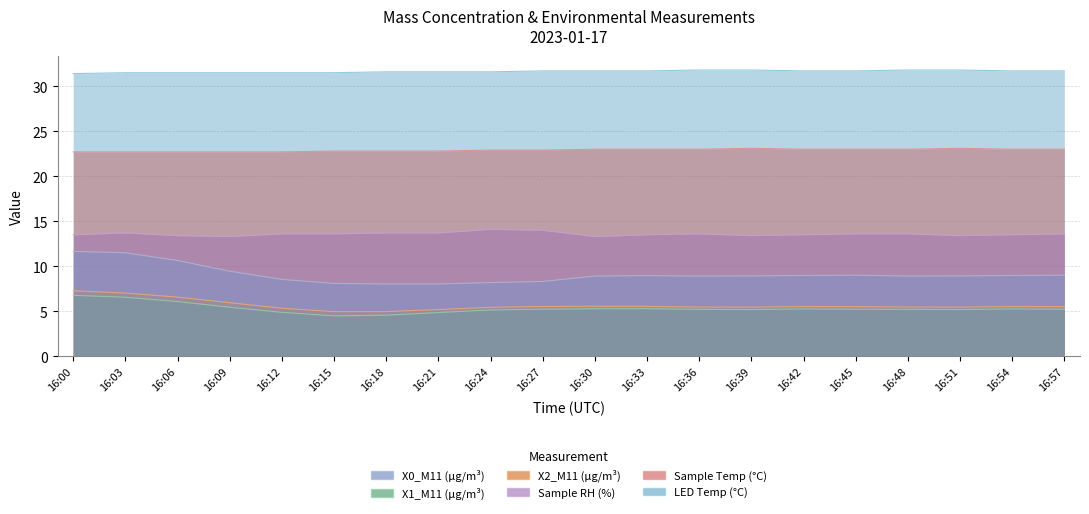

Rank the series at 16:30 from lowest to highest value.

X1_M11 (μg/m³), X2_M11 (μg/m³), X0_M11 (μg/m³), Sample RH (%), Sample Temp (°C), LED Temp (°C)